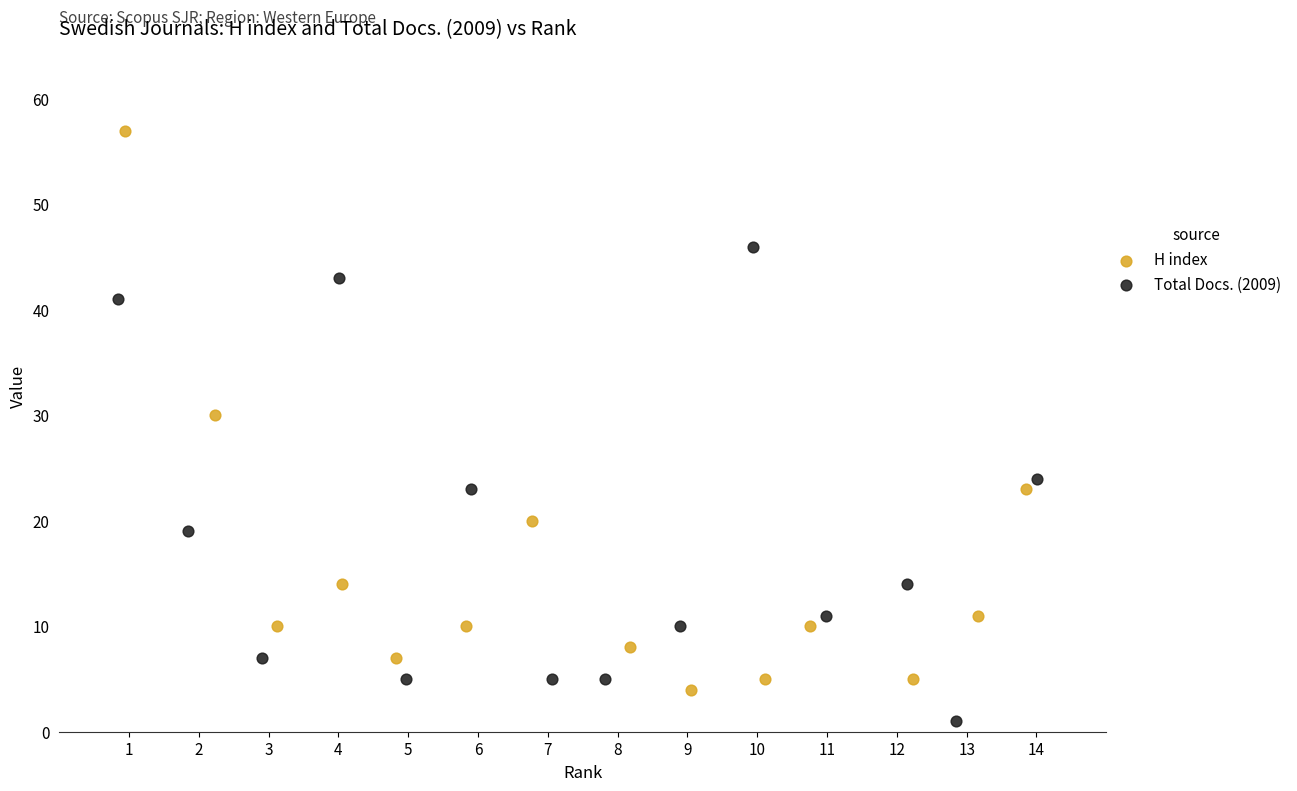

Which series contains the lowest Y value?

Total Docs. (2009)